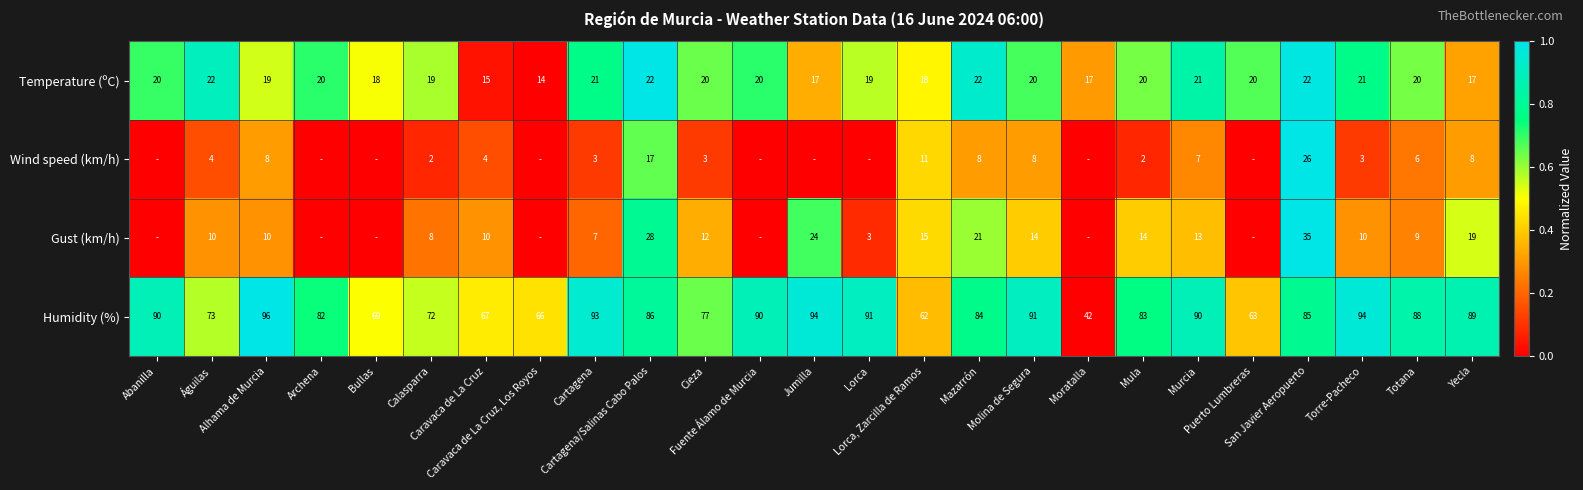

What is the average value of the Humidity (%) series?

81